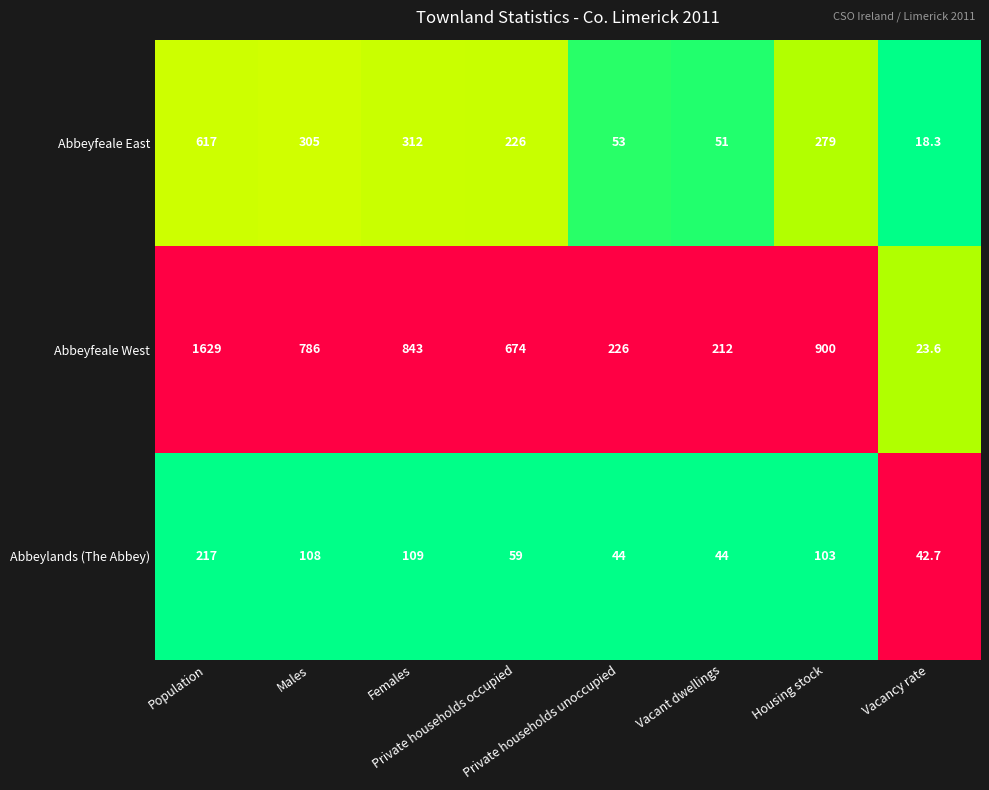

At Population, list the series in order from smallest to largest.

Abbeylands (The Abbey), Abbeyfeale East, Abbeyfeale West